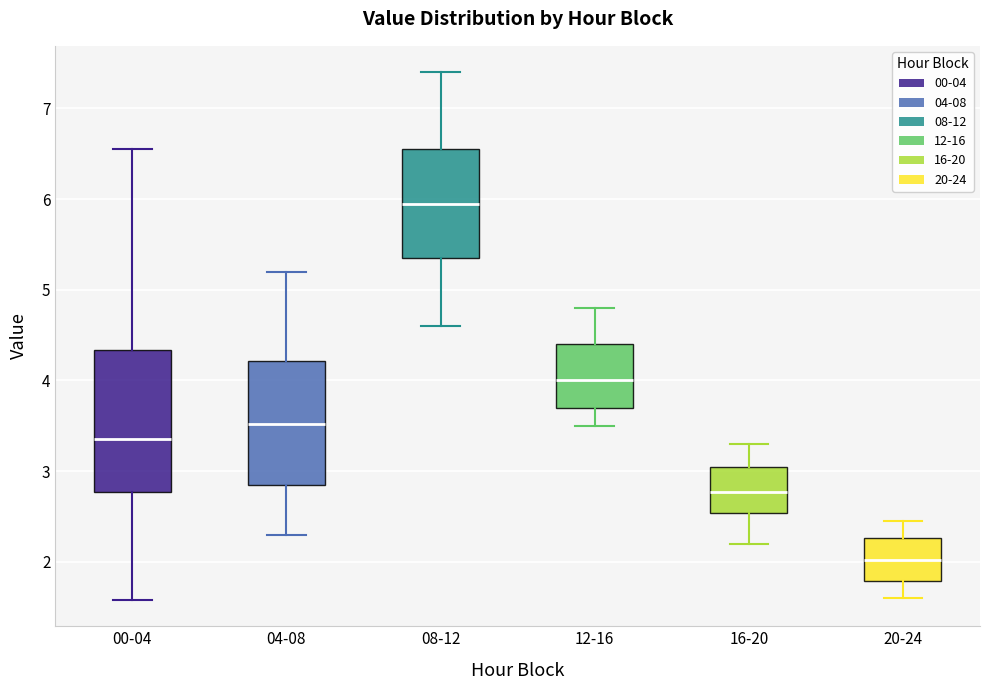

Where does the upper whisker of the box for 12-16 end on the y-axis? The values are not printed on the chart, so give them approximately, as read against the axis.

4.8